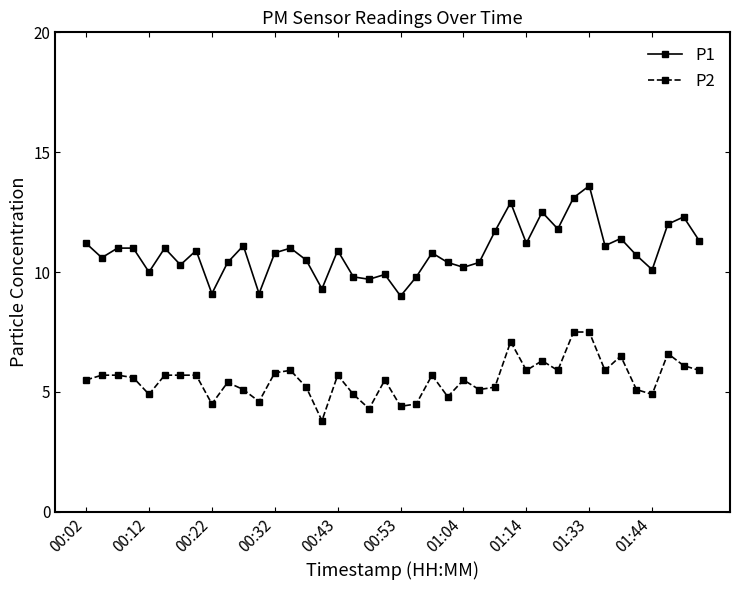

What is the maximum value for P2?

7.5